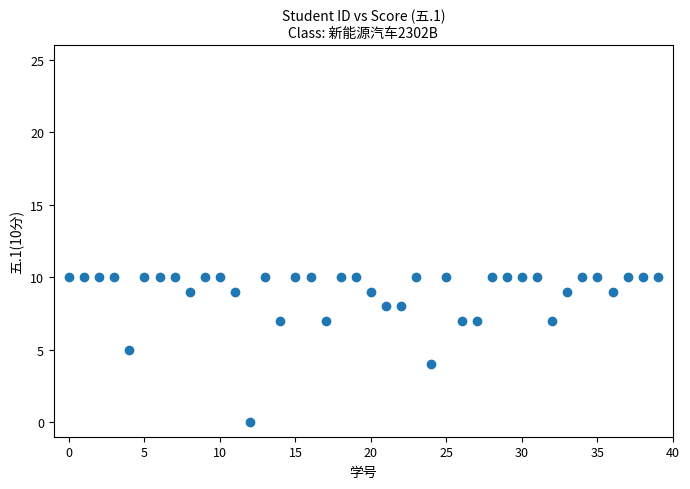

What is the range of Y values (max minus min)?

10